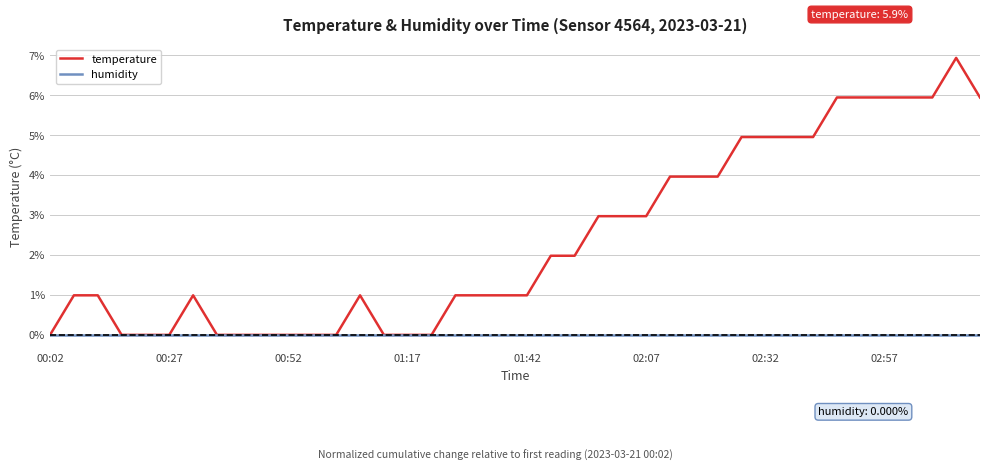

What is the difference between the maximum and second lowest values in the temperature series?

6.9